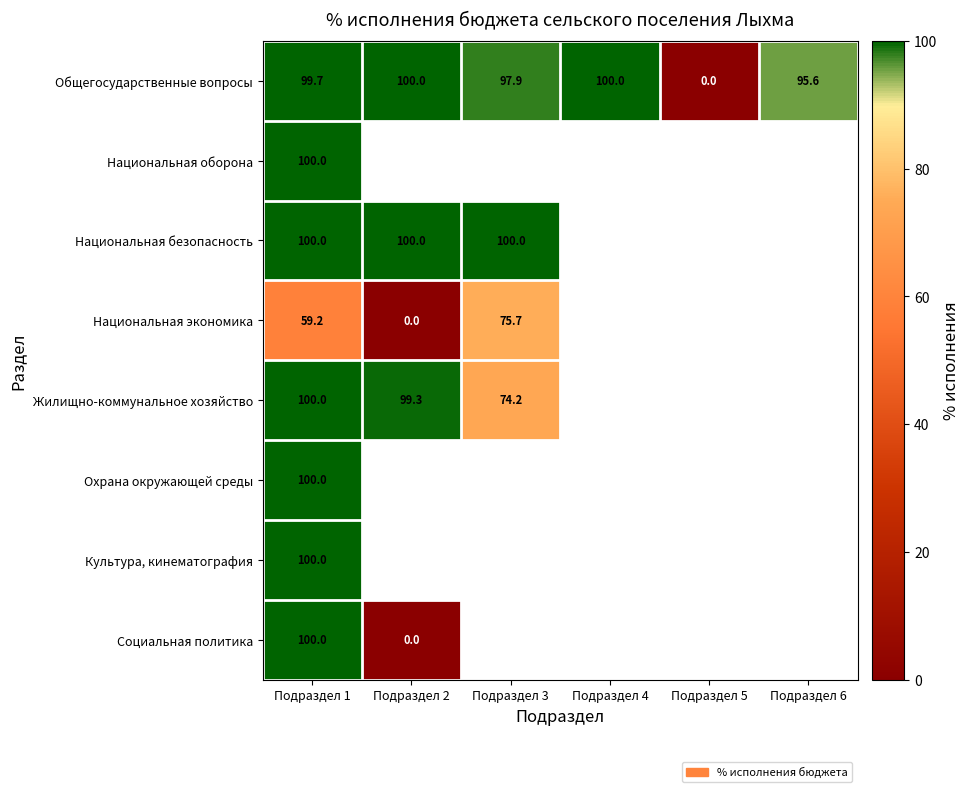

Is it true that Национальная безопасность equals 69.7 at Подраздел 3?

False